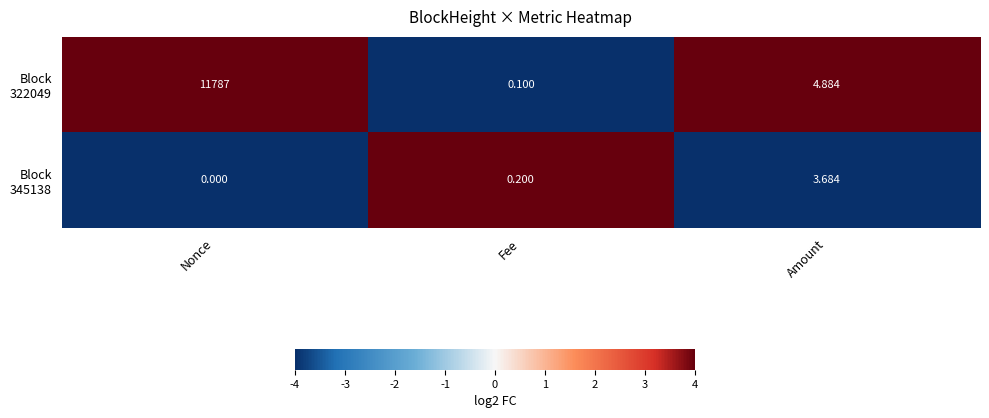

At which category does the chart reach its peak across all series?

Nonce